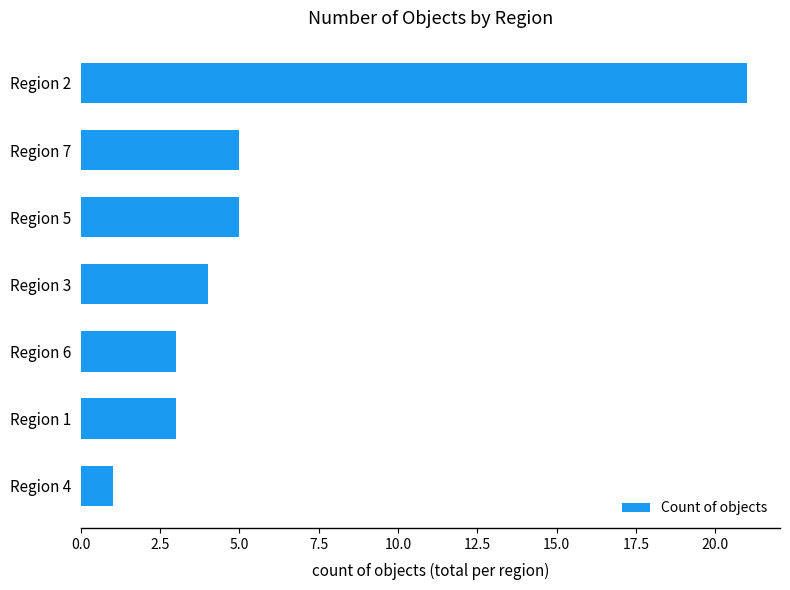

At which category does the chart reach its minimum across all series?

Region 4